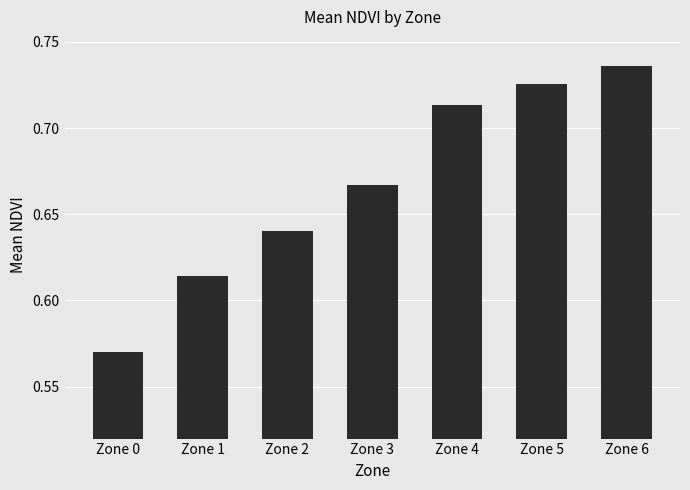

Which category has the highest value across all series?

Zone 6